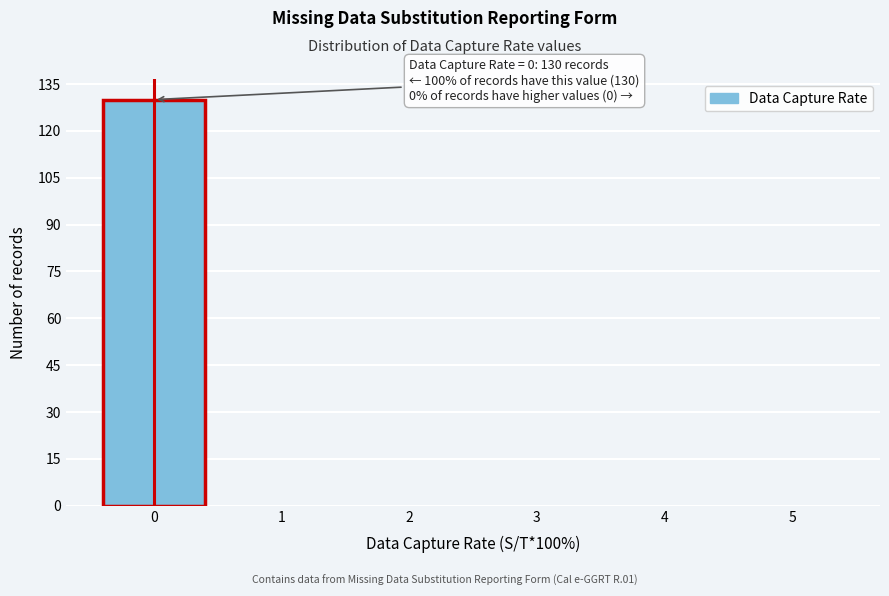

Over which range of the x-axis is the bar tallest?

-0.5 to 0.5